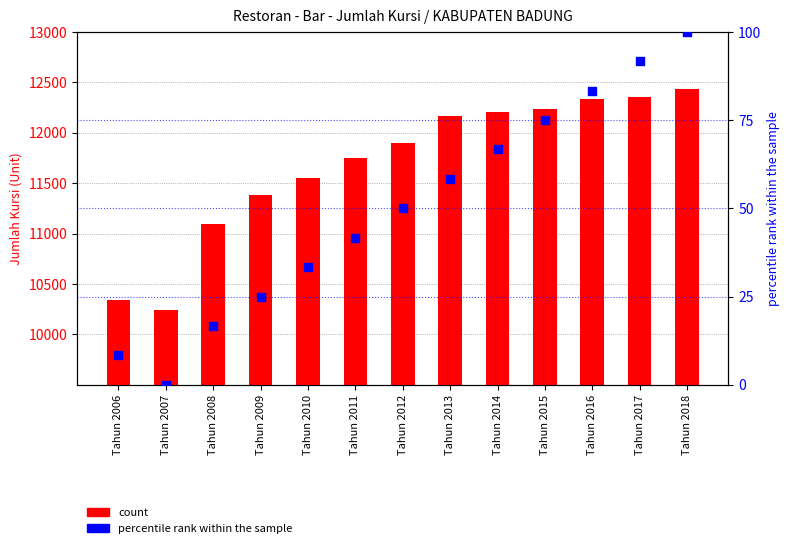

What are all the series names shown in the legend?

count, percentile rank within the sample